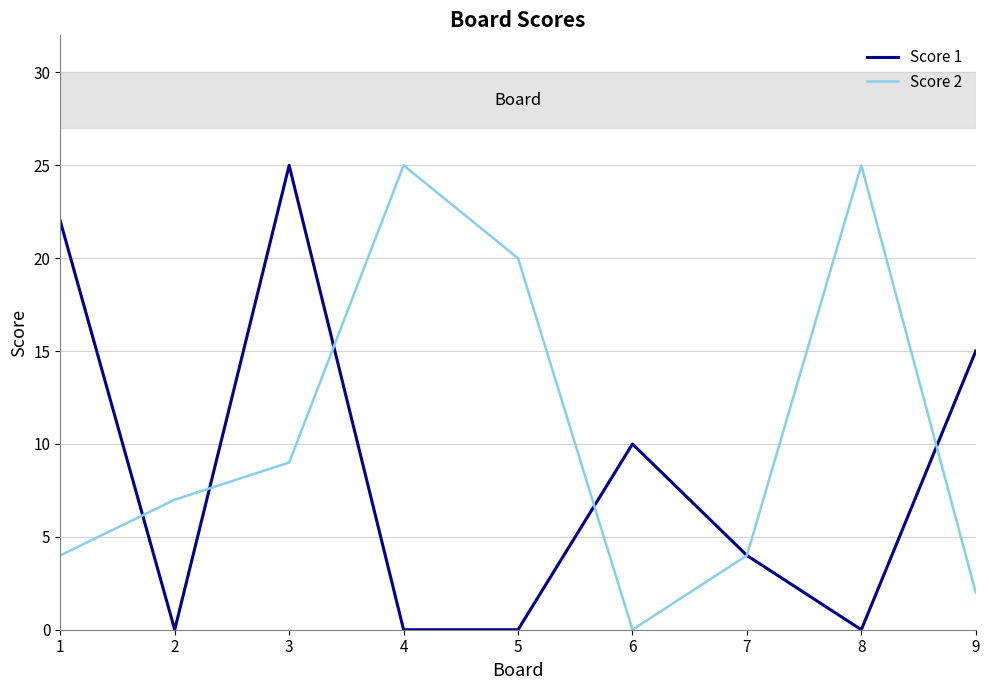

Reading right to left, list all the values displayed in this chart.

Score 1: 9=15	8=0	7=4	6=10	5=0	4=0	3=25	2=0	1=22
Score 2: 9=2	8=25	7=4	6=0	5=20	4=25	3=9	2=7	1=4